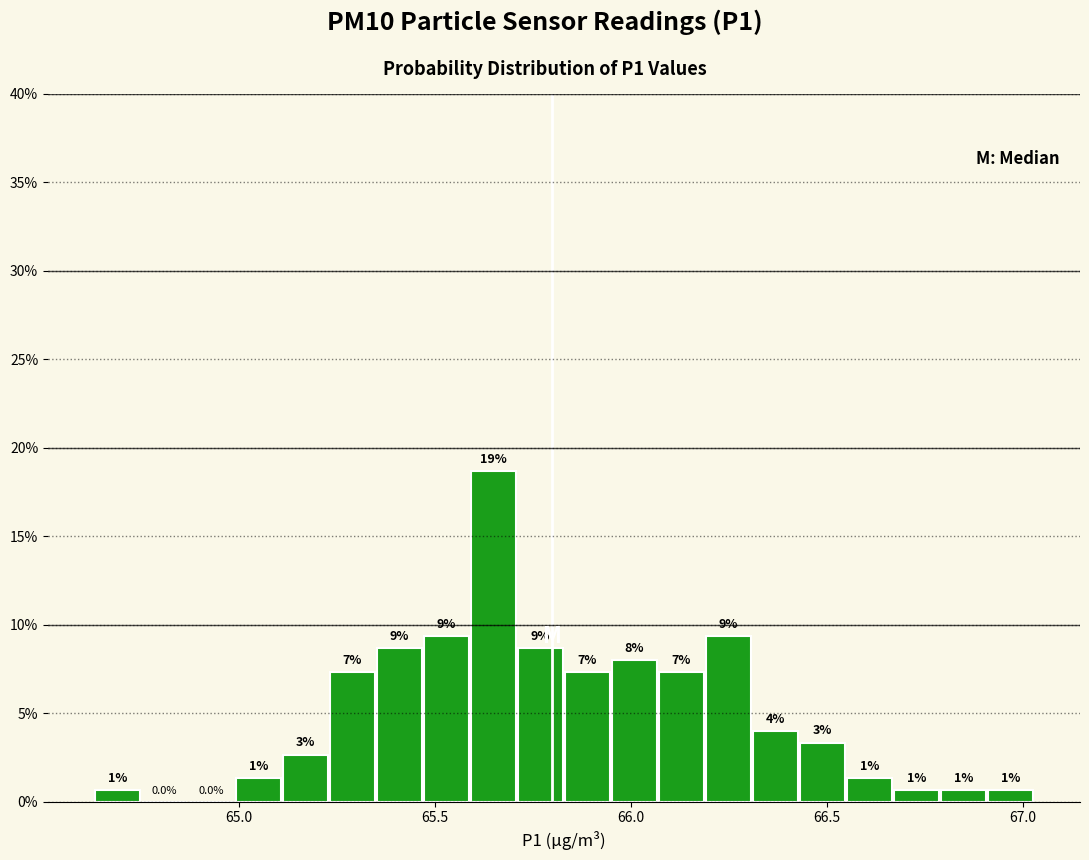

Around what value on the x-axis is the tallest bar? Give the approximate position of its centre, as read against the axis.

65.65